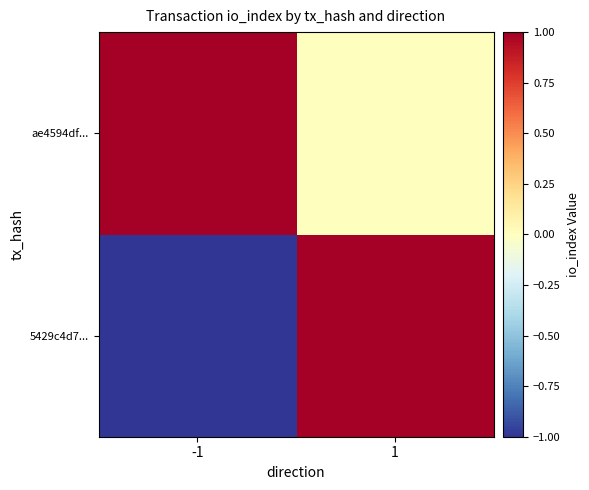

Which series has the largest total across all categories?

ae4594df...